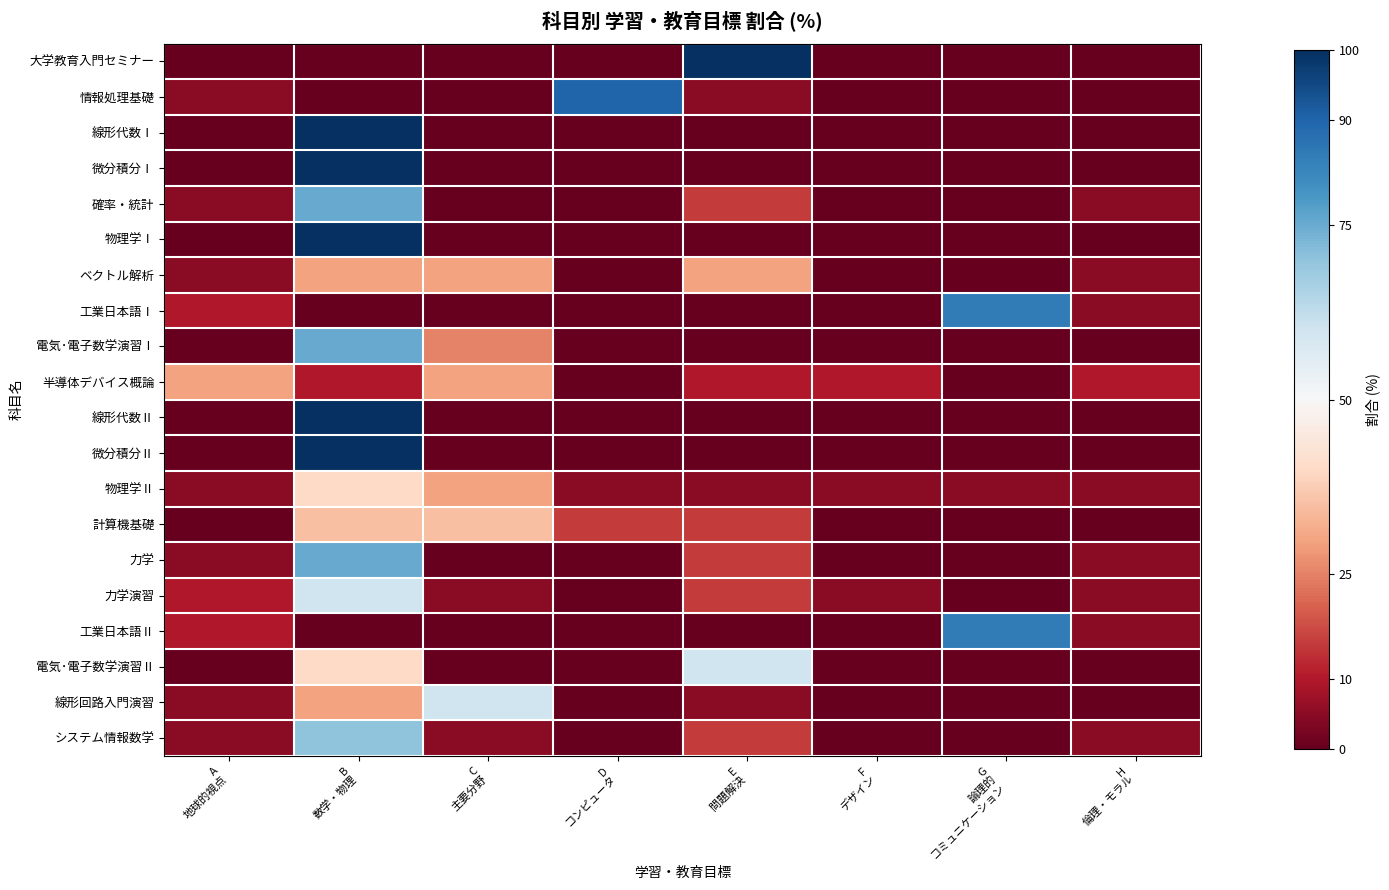

List the series in order of their peak value, highest first.

大学教育入門セミナー, 線形代数Ⅰ, 微分積分Ⅰ, 物理学Ⅰ, 線形代数Ⅱ, 微分積分Ⅱ, 情報処理基礎, 工業日本語Ⅰ, 工業日本語Ⅱ, 確率・統計, 電気･電子数学演習Ⅰ, 力学, システム情報数学, 力学演習, 電気･電子数学演習Ⅱ, 線形回路入門演習, 物理学Ⅱ, 計算機基礎, ベクトル解析, 半導体デバイス概論